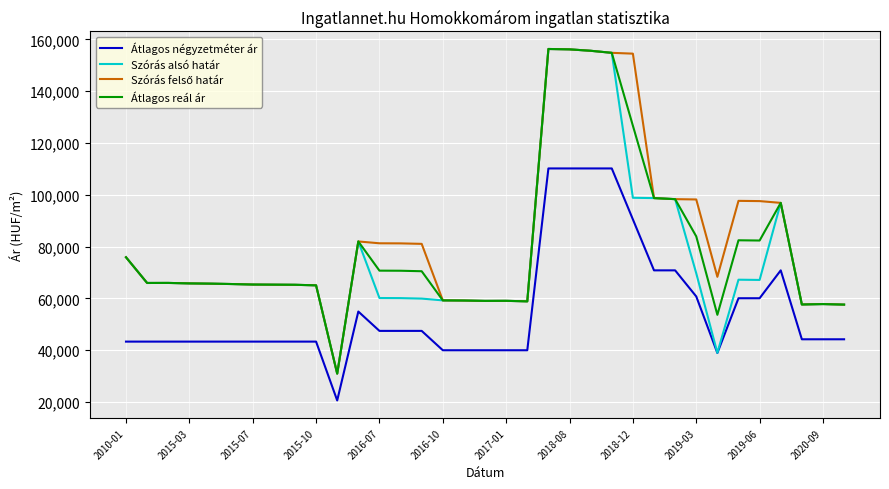

What is the lowest value of the Szórás alsó határ series?

30971